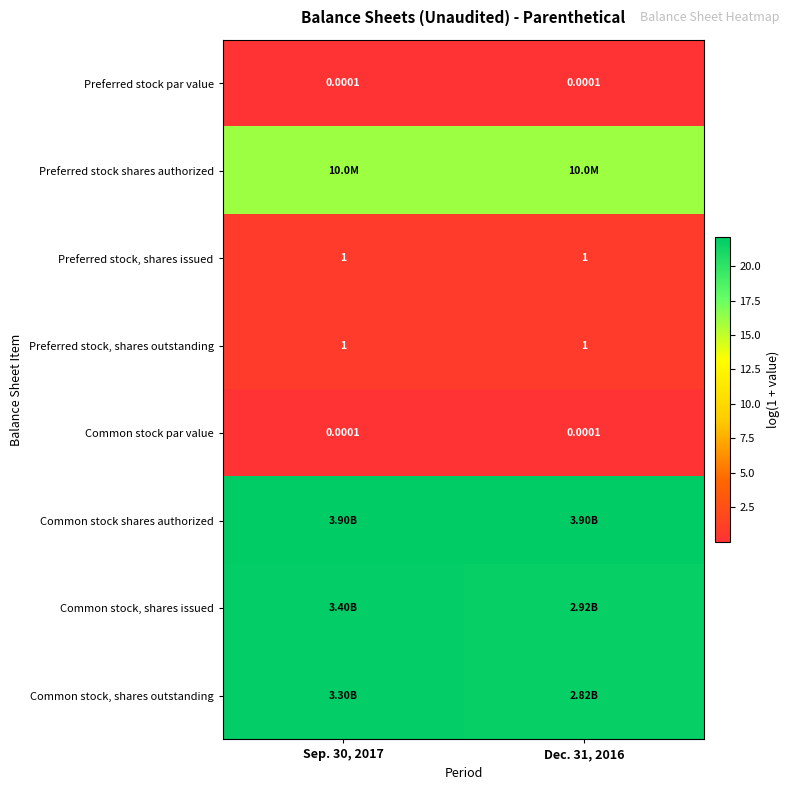

At which label is Preferred stock shares authorized closest to 16?

Sep. 30, 2017